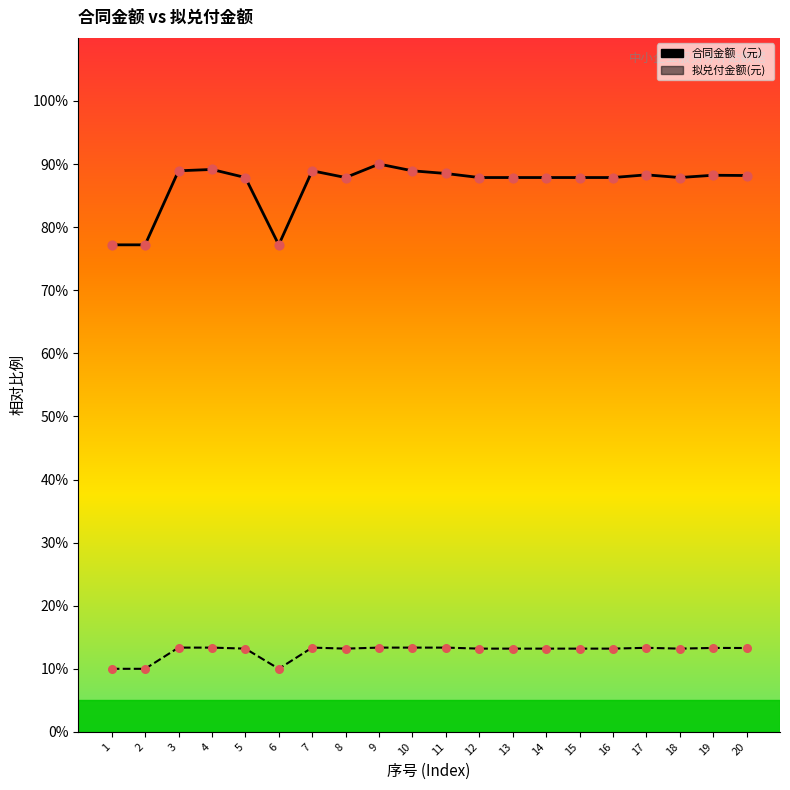

What is the total value across all series at 13?

101.1